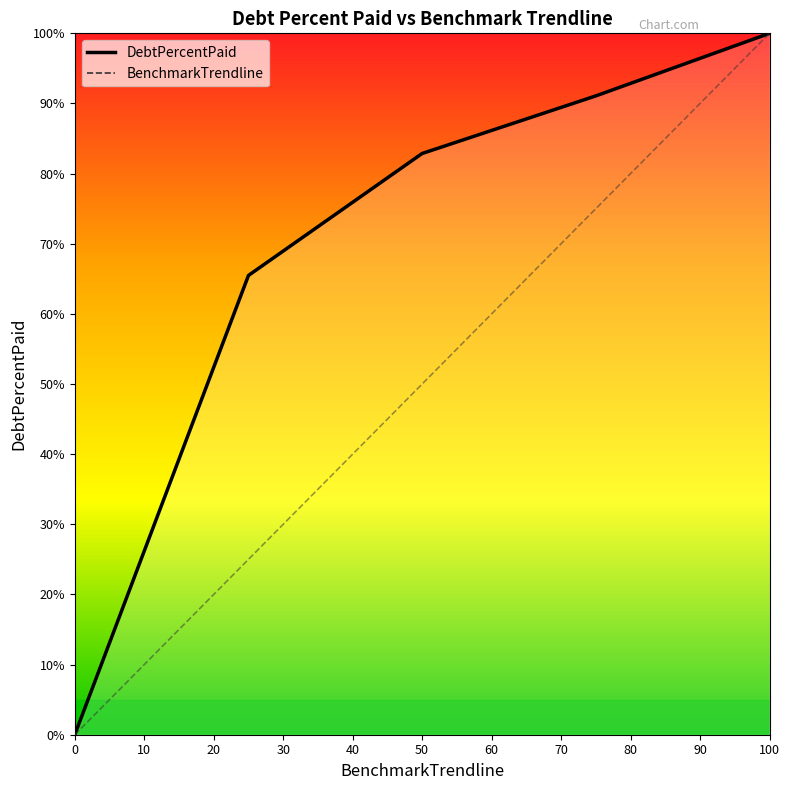

Which series has the largest total across all categories?

DebtPercentPaid